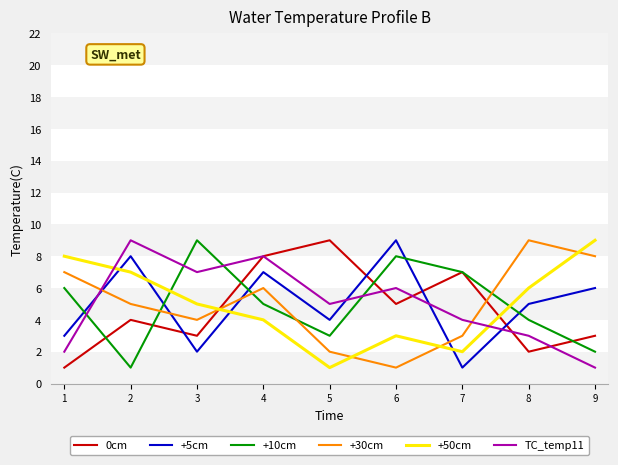

Is this an area chart (filled region under the line)?

No